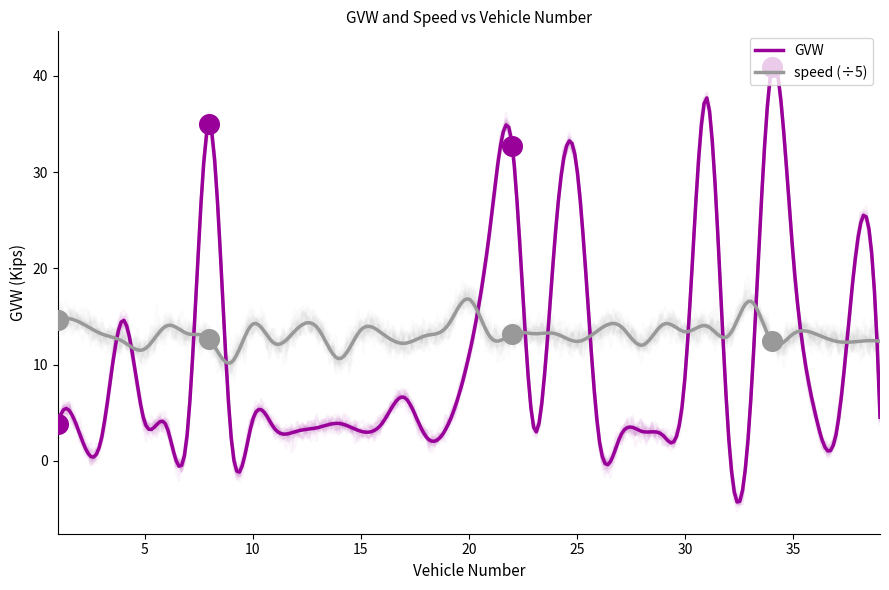

Which series has the largest total across all categories?

speed